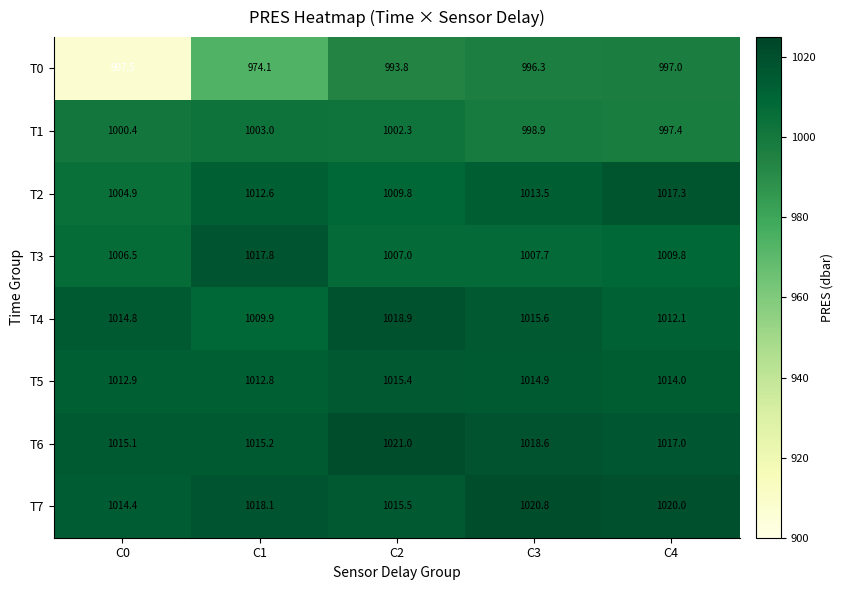

Rank the series at C4 from lowest to highest value.

T0, T1, T3, T4, T5, T6, T2, T7